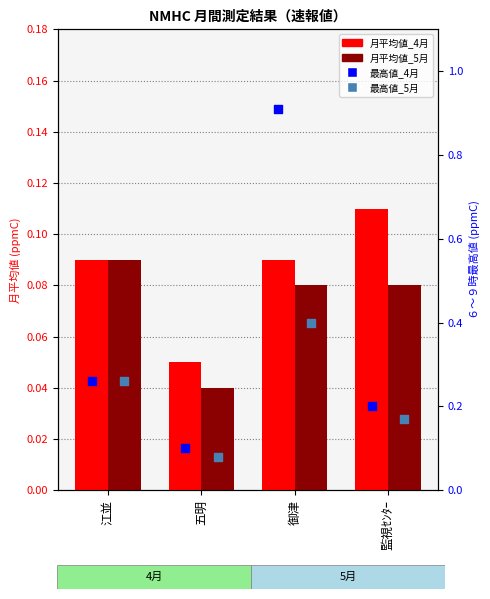

At how many categories does at least one series exceed 0?

4